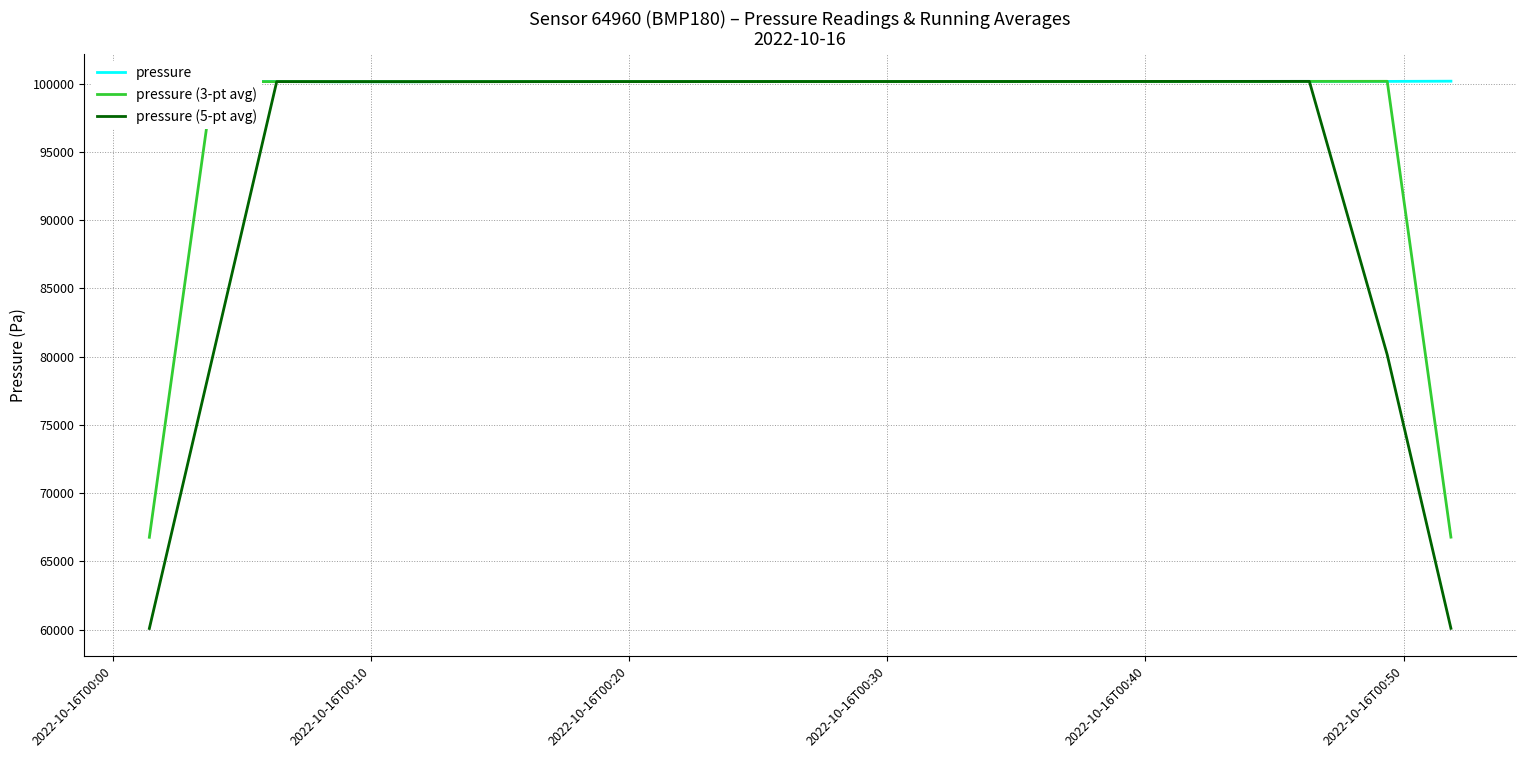

What is the sum of all pressure values?

2003120.0